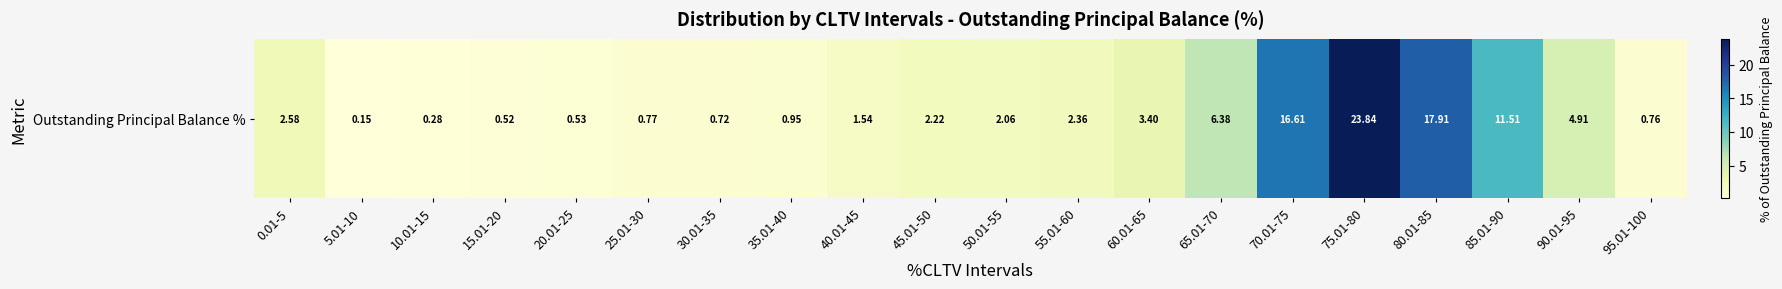

At which category does the chart reach its minimum across all series?

5.01-10